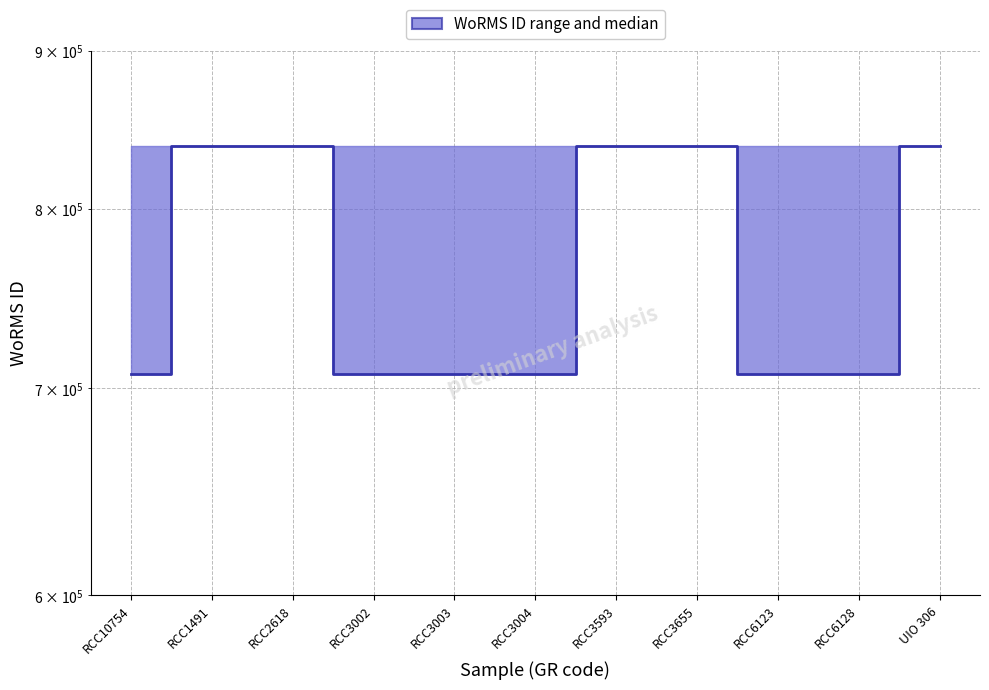

Rank the categories by value from highest to lowest.

RCC1491, RCC2618, RCC3593, RCC3655, UIO 306, RCC10754, RCC3002, RCC3003, RCC3004, RCC6123, RCC6128